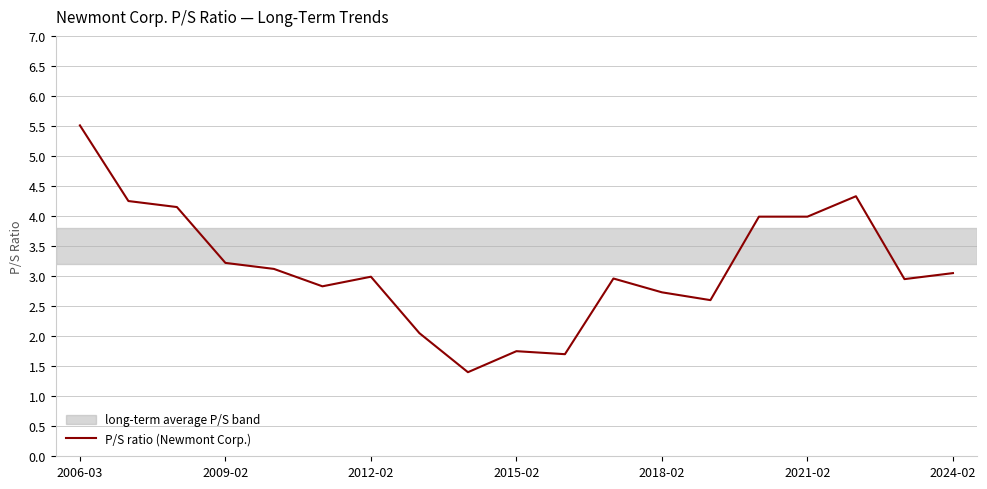

What is the minimum value shown in the chart?

1.4